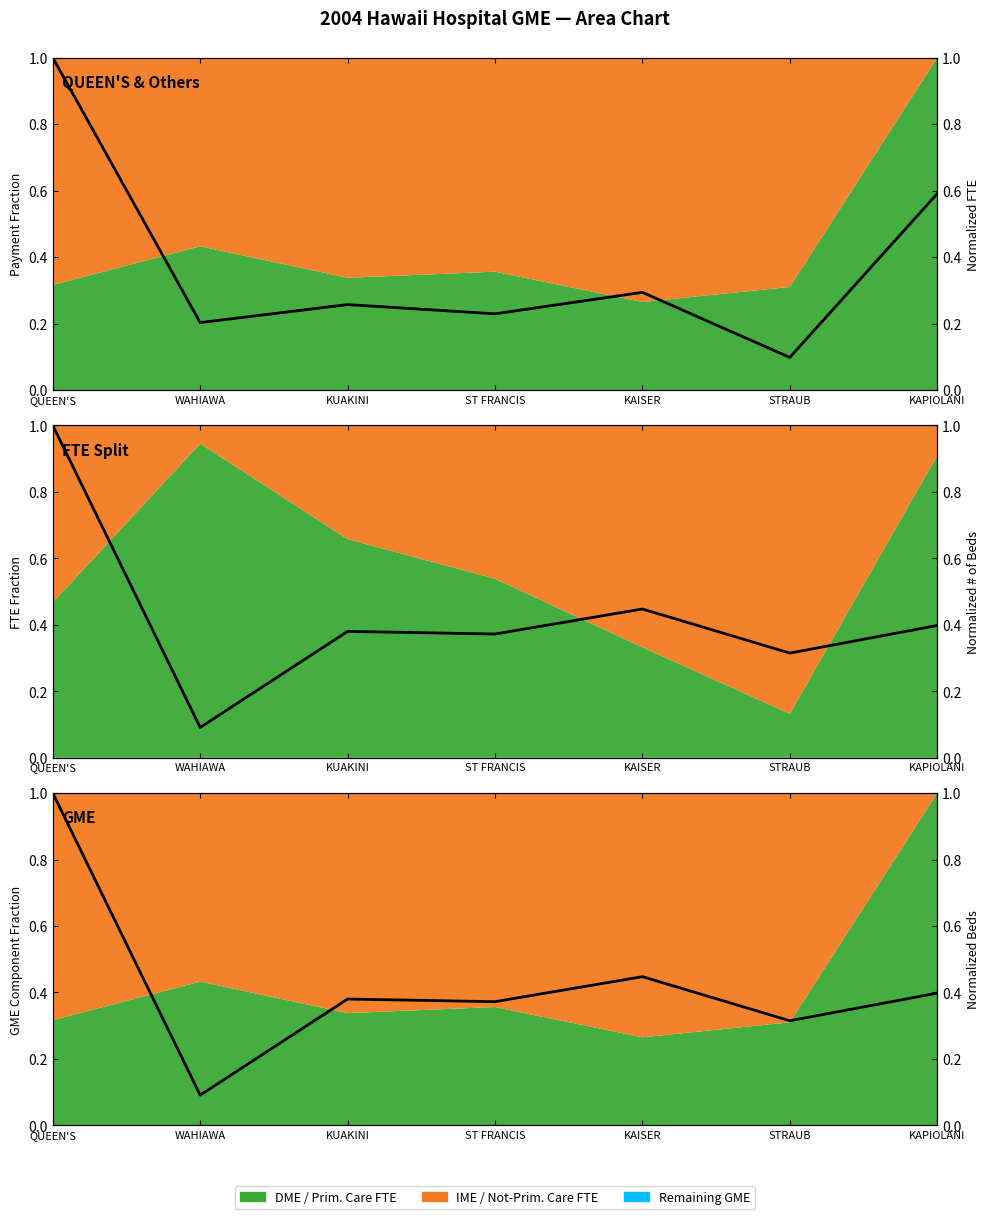

After their last crossing, which series has the higher values: Norm. Beds or Norm. FTE?

Norm. FTE